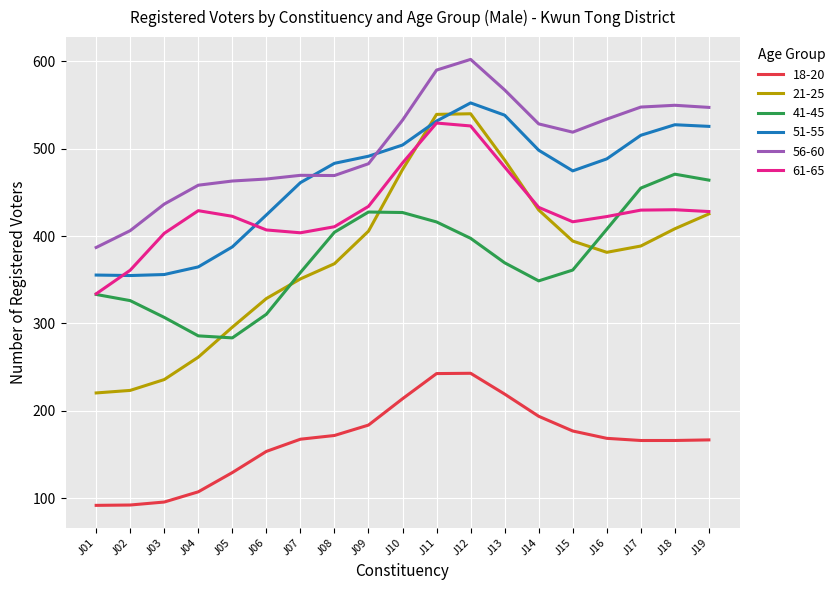

What are all the series names shown in the legend?

18-20, 21-25, 41-45, 51-55, 56-60, 61-65